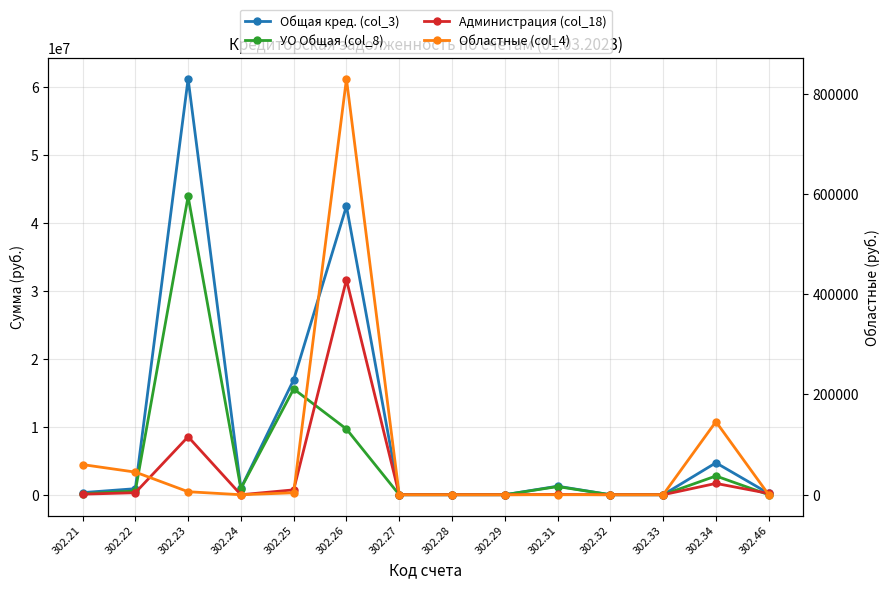

What is the total value across all series at 302.21?

599031.3